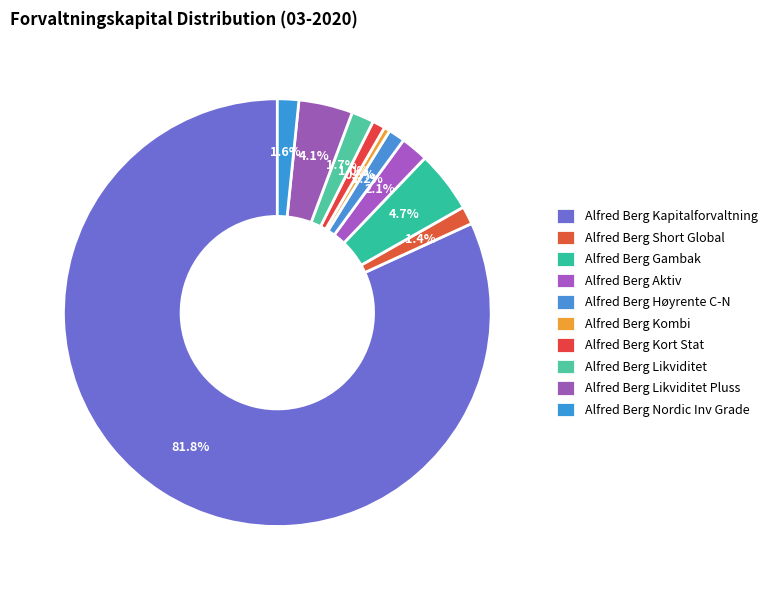

To the nearest percent, what is the average slice percentage?

10%